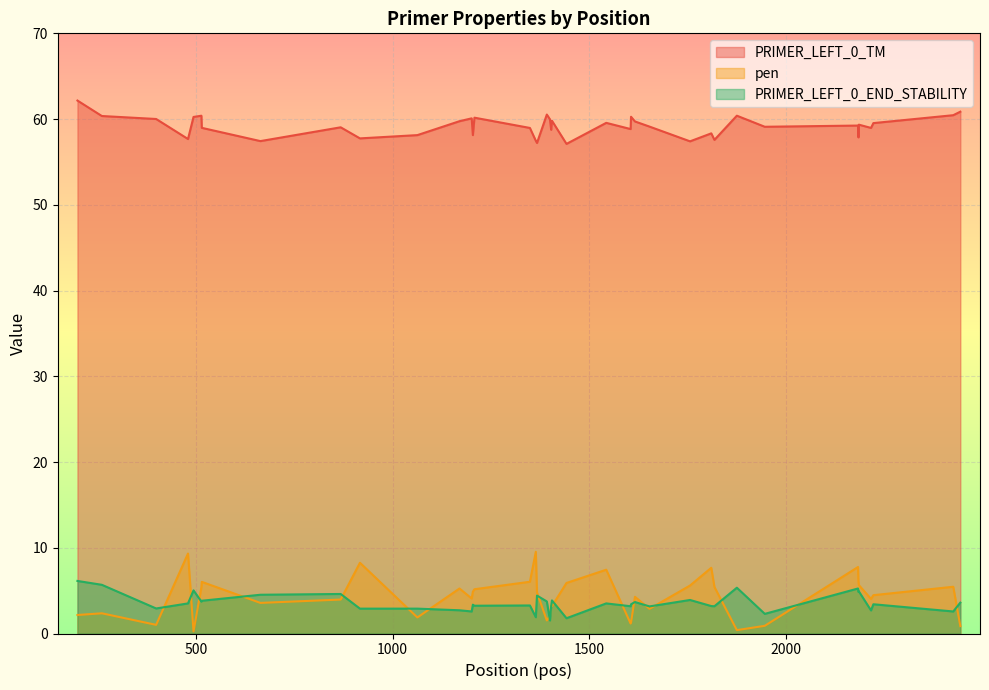

At 1349, list the series in order from smallest to largest.

PRIMER_LEFT_0_END_STABILITY, pen, PRIMER_LEFT_0_TM